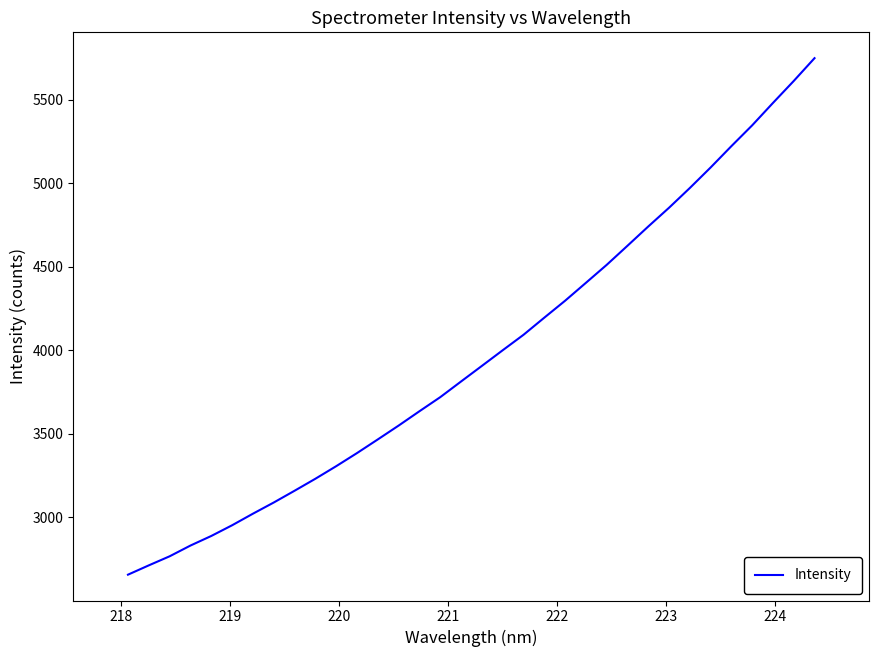

What is the maximum value shown in the chart?

5748.7